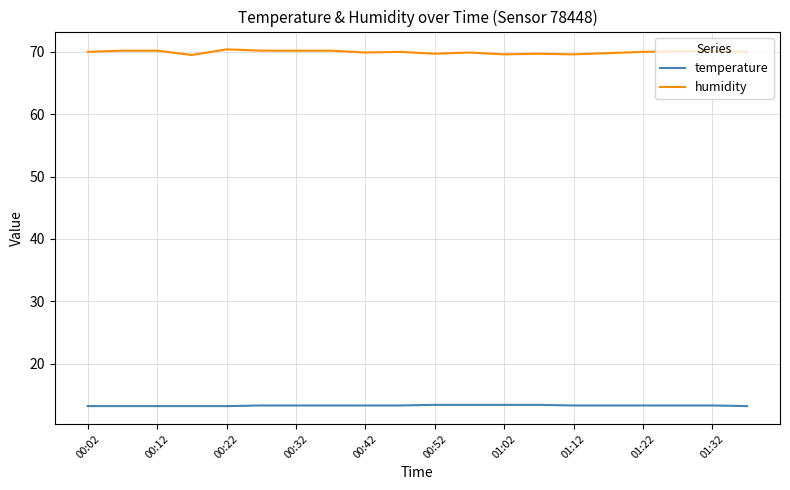

How many categories are shown in the chart?

20